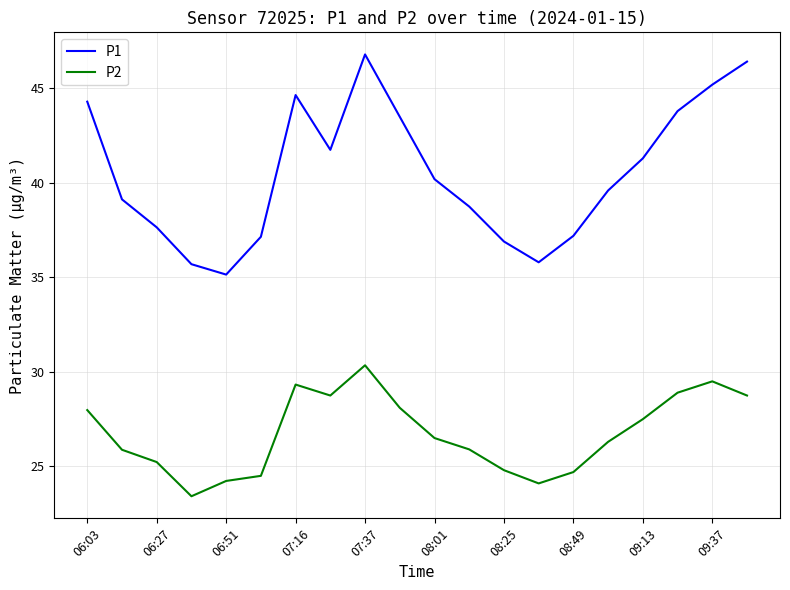

Rank the series by their average value, from lowest to highest.

P2, P1